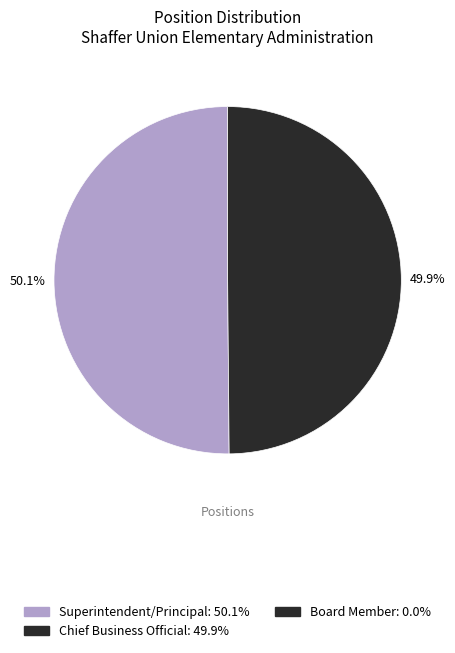

Is there a majority slice in this chart?

Yes